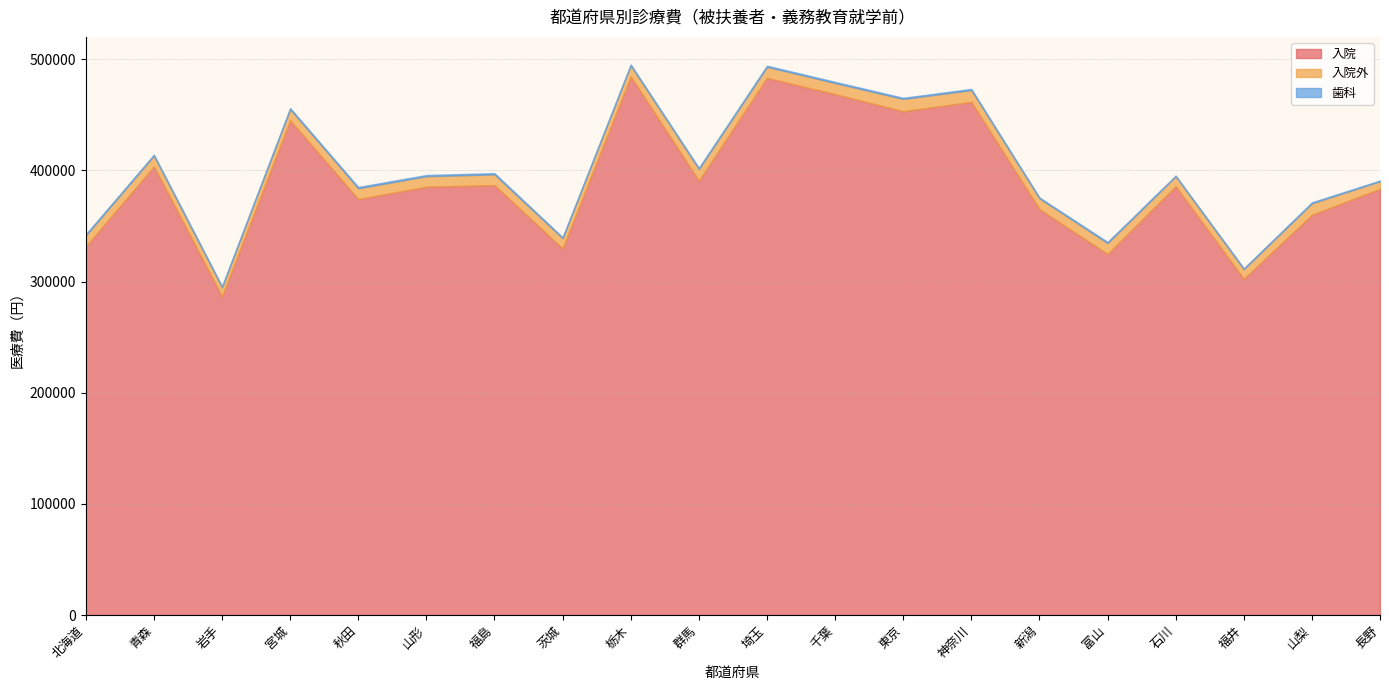

How many interior local valleys does the 入院外 series have?

6